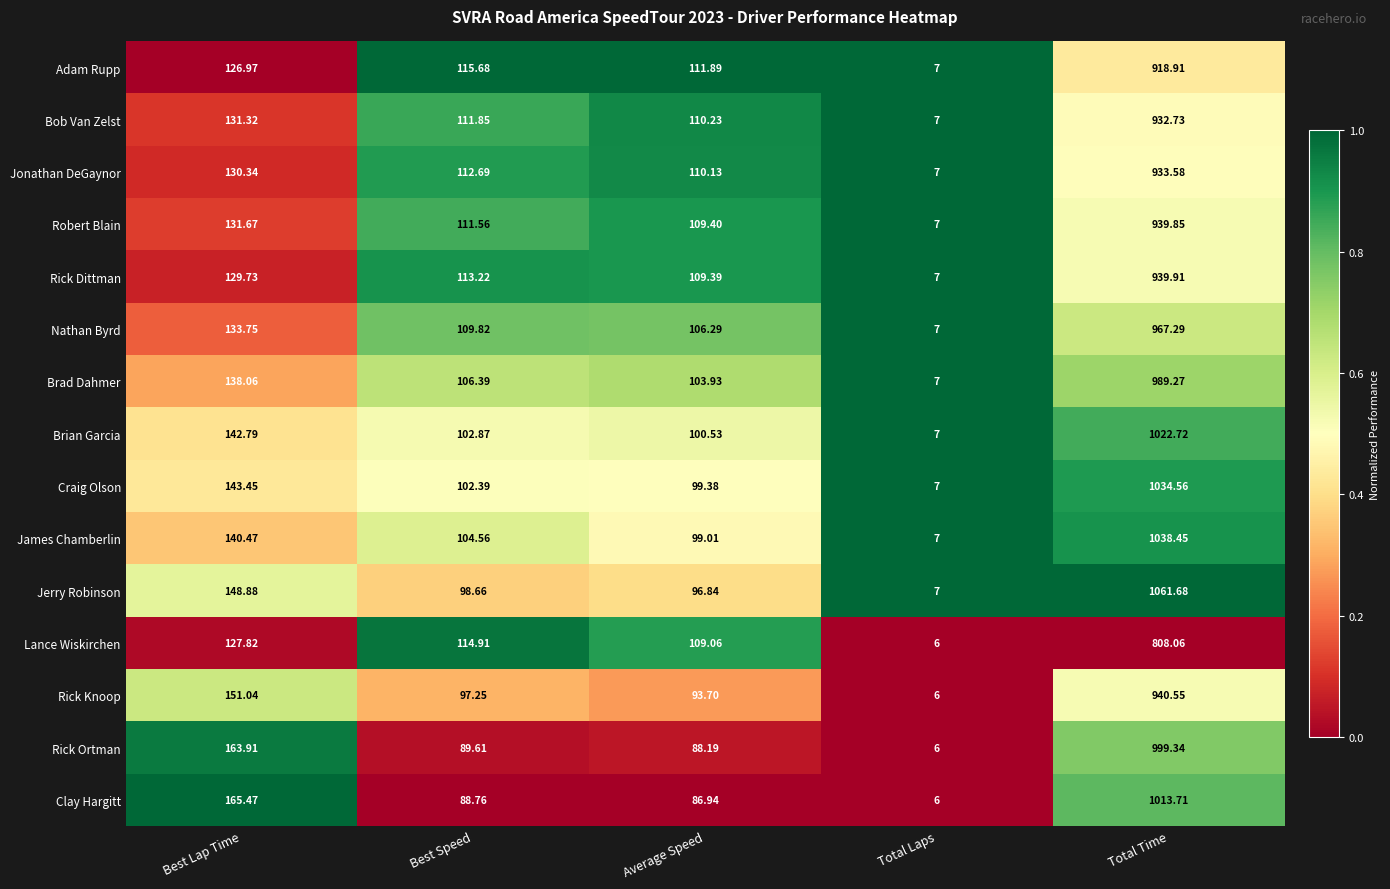

Which series has the largest total across all categories?

Jerry Robinson